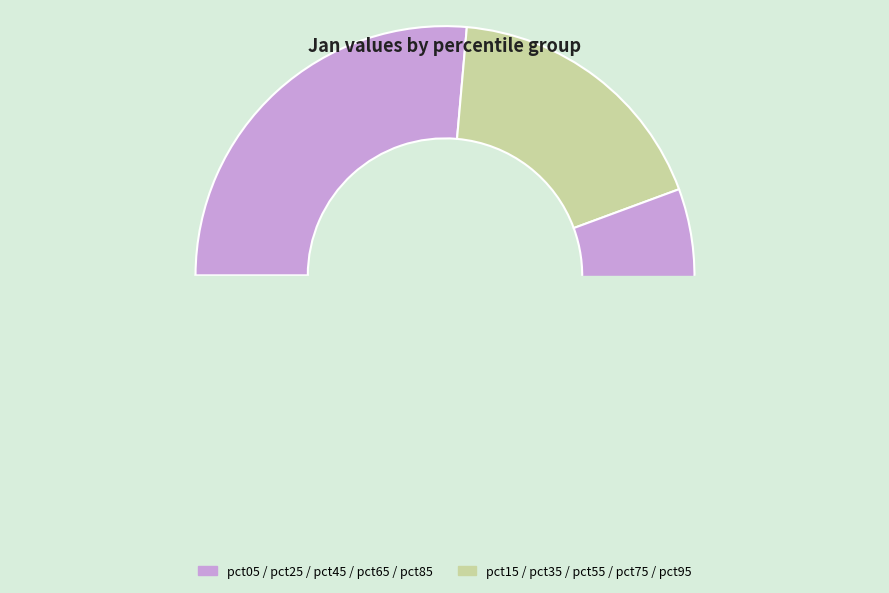

Which category has the smallest portion of the pie?

pct75